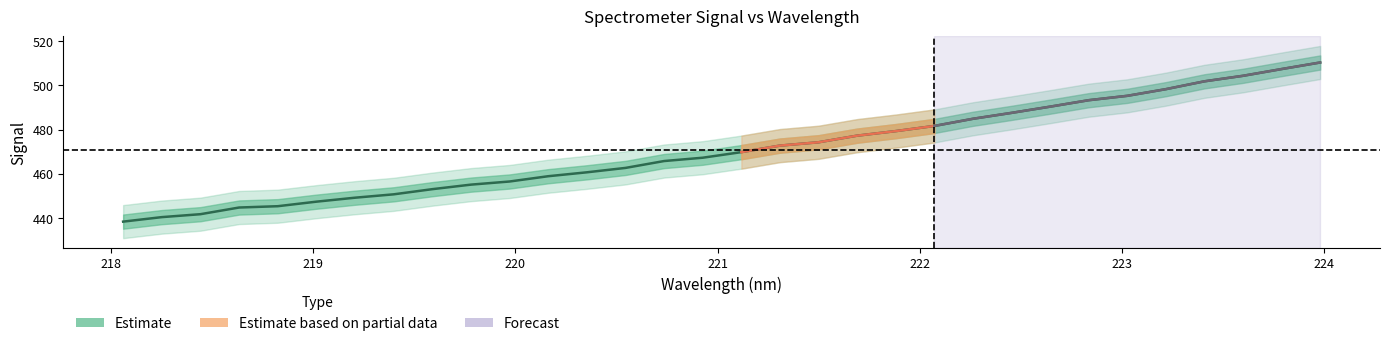

Rank the categories by value from highest to lowest.

223.9802, 223.7895, 223.5987, 223.408, 223.2172, 223.0264, 222.8355, 222.6447, 222.4538, 222.263, 222.0721, 221.8812, 221.6902, 221.4993, 221.3083, 221.1174, 220.9264, 220.7354, 220.5444, 220.3533, 220.1623, 219.9712, 219.7801, 219.589, 219.3979, 219.2067, 219.0156, 218.8244, 218.6332, 218.442, 218.2508, 218.0596